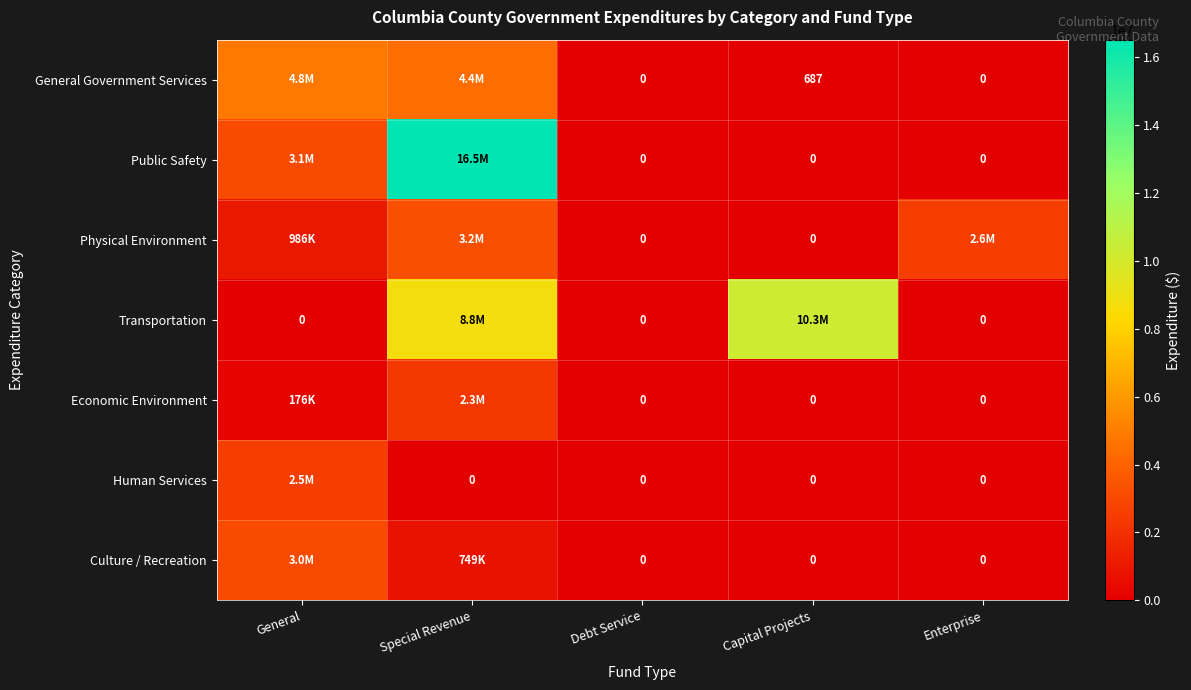

What is the sum of the General Government Services values at Capital Projects and Debt Service?

687